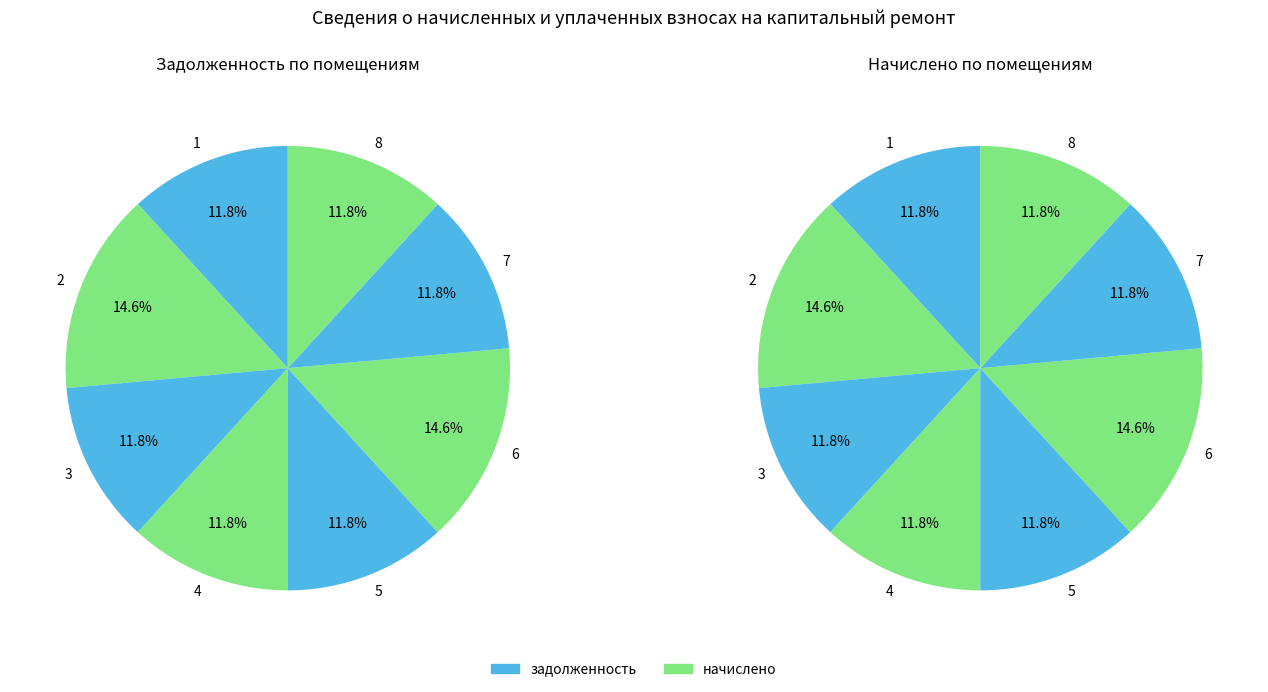

Rank the categories by начислено value from lowest to highest.

1, 3, 4, 5, 7, 8, 2, 6